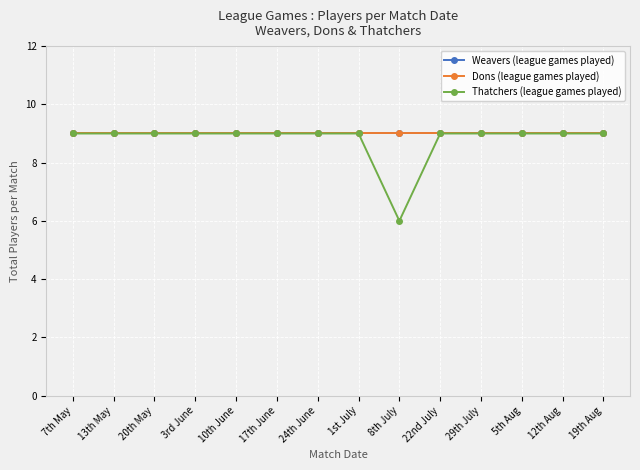

Reading left to right, transcribe all the data shown in this chart.

Weavers (league games played): 9	9	9	9	9	9	9	9	9	9	9	9	9	9
Dons (league games played): 9	9	9	9	9	9	9	9	9	9	9	9	9	9
Thatchers (league games played): 9	9	9	9	9	9	9	9	6	9	9	9	9	9